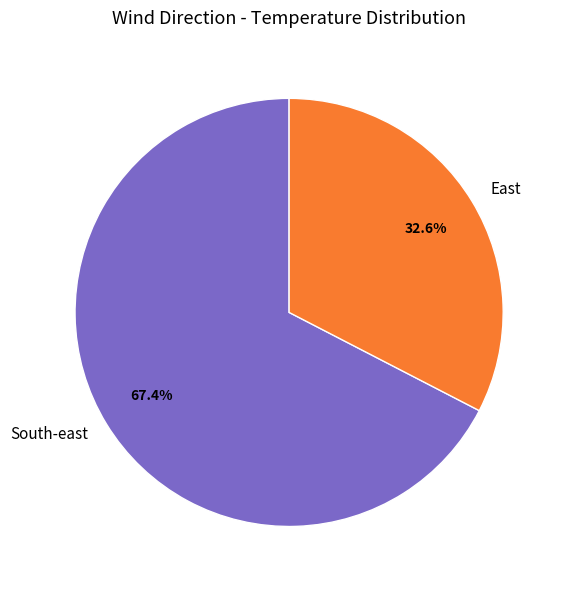

Is the sum of East and South-east greater than half?

Yes